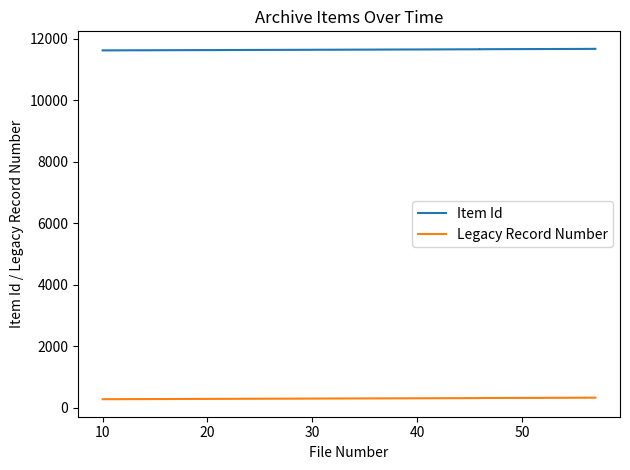

True or false: Legacy Record Number and Item Id intersect in this chart.

False